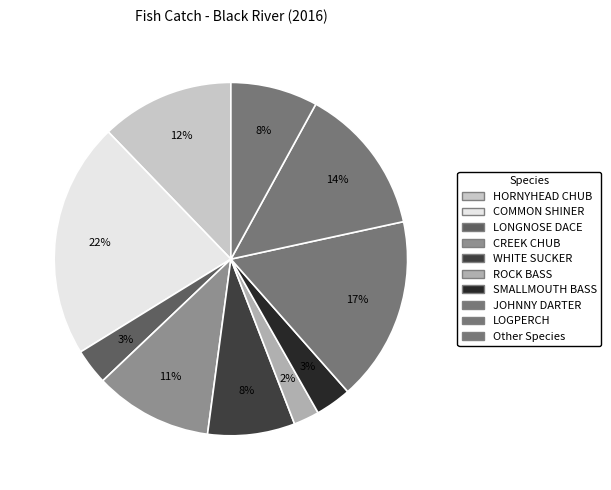

Count the number of slices in the pie.

10